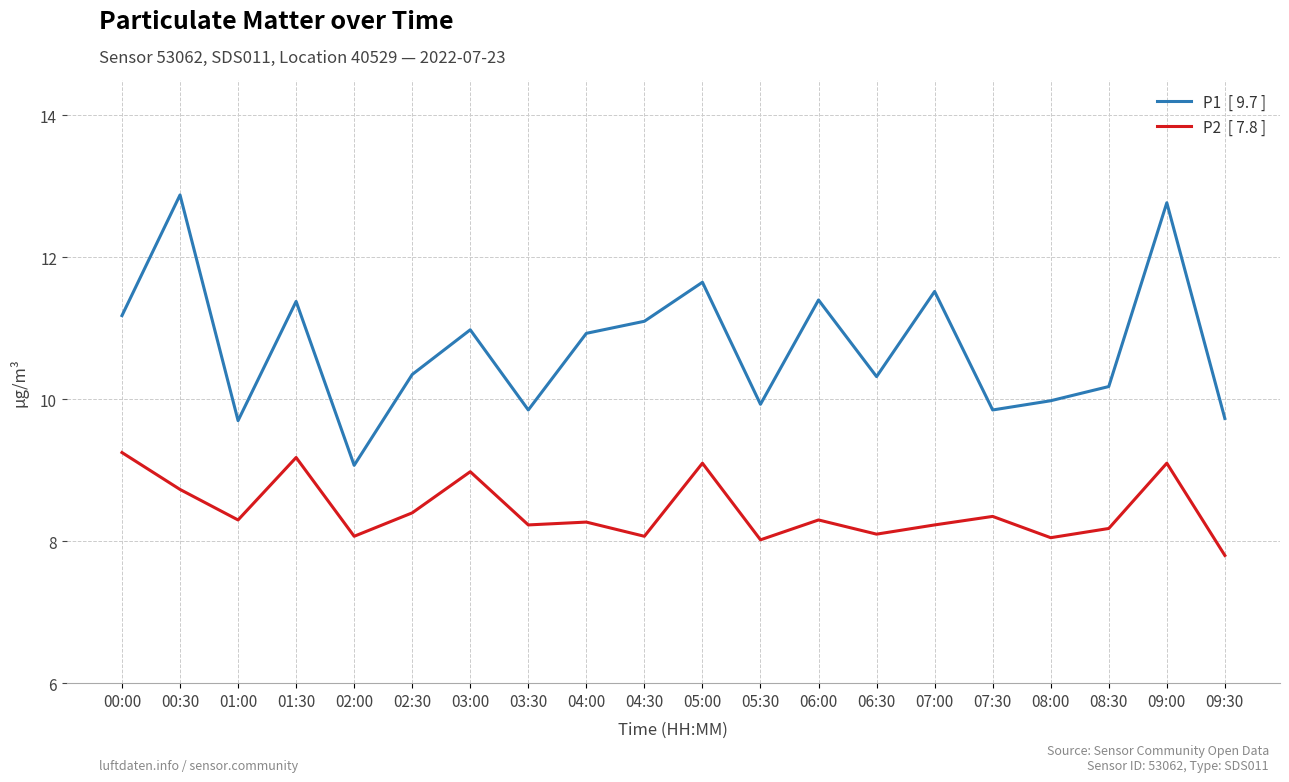

What is the difference between the highest and lowest values at 01:00?

1.4